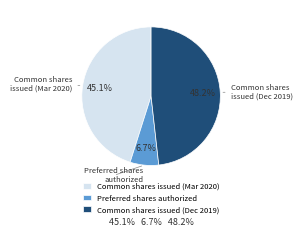

Approximately how many times larger is the value at Common shares issued (Dec 2019) compared to Preferred shares authorized?

7.2